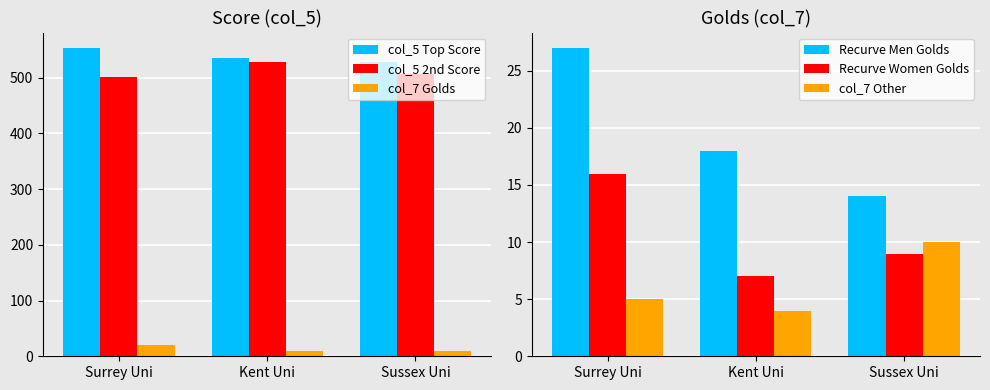

What is the average value of the col_5 Top Score series?

539